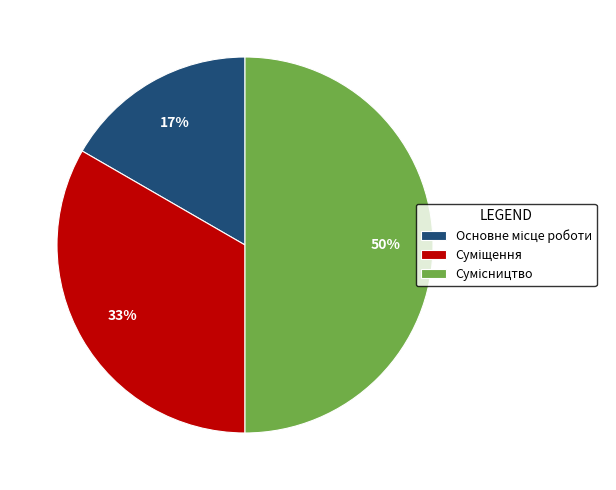

To the nearest percent, what is the difference between the largest and smallest slice percentages?

33%